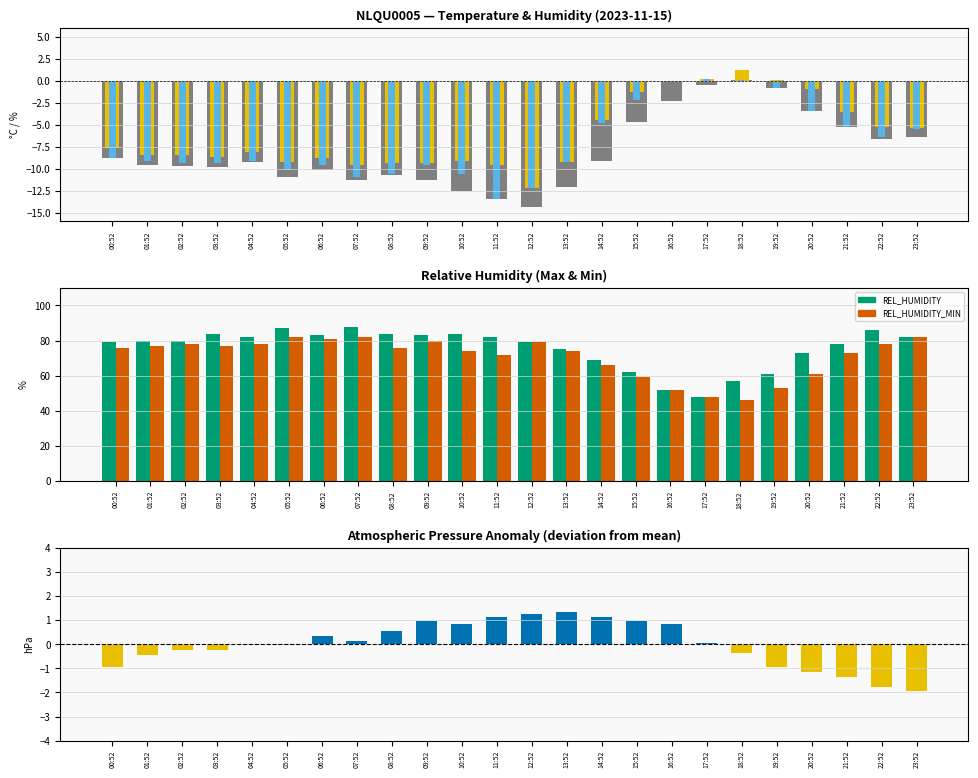

How many categories are shown in the chart?

24